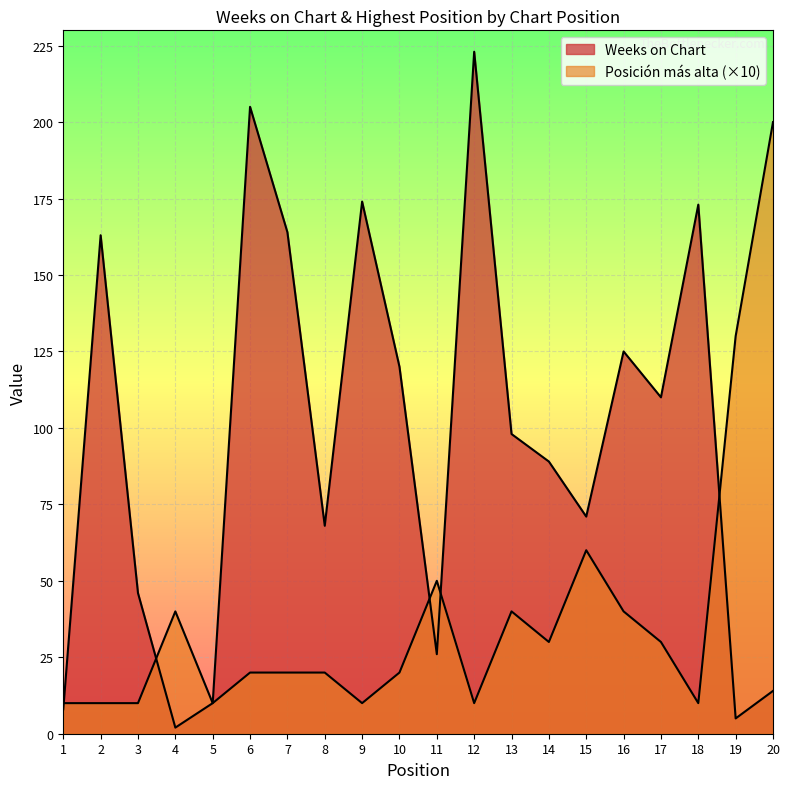

Between which two adjacent categories do Posicion mas alta and Weeks on Chart first intersect?

1 and 2